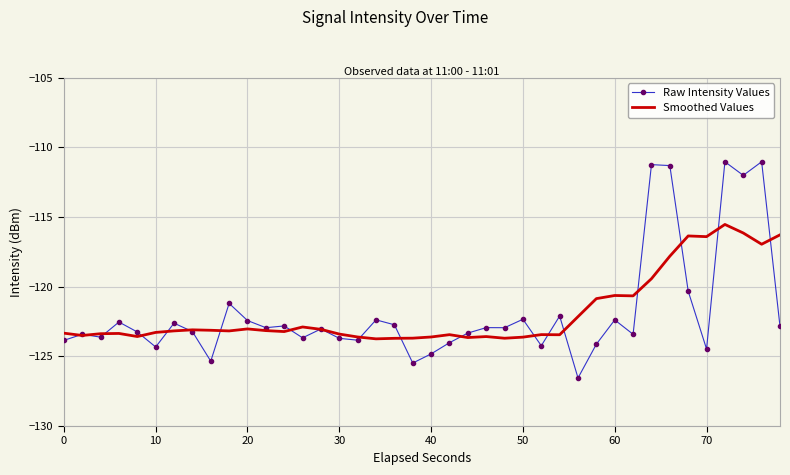

List the series in order of their peak value, highest first.

Raw Intensity Values, Smoothed Values